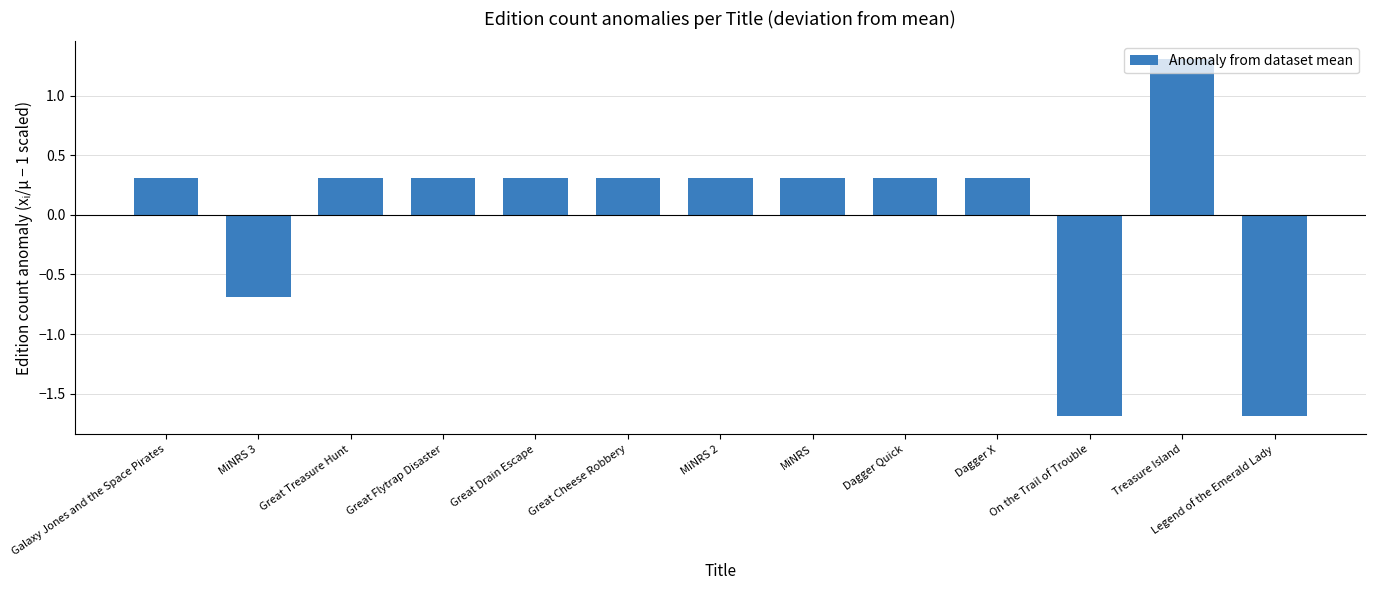

What is the difference between the maximum and second lowest values?

3.0